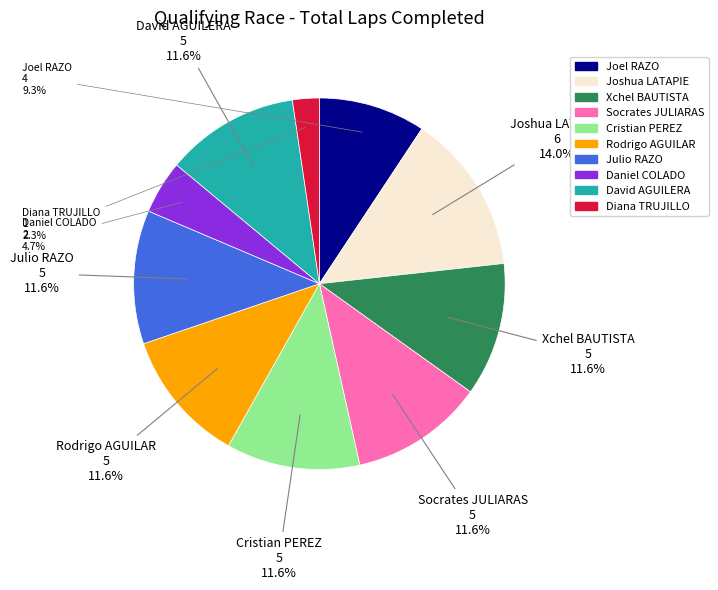

Does any single category account for the majority?

No